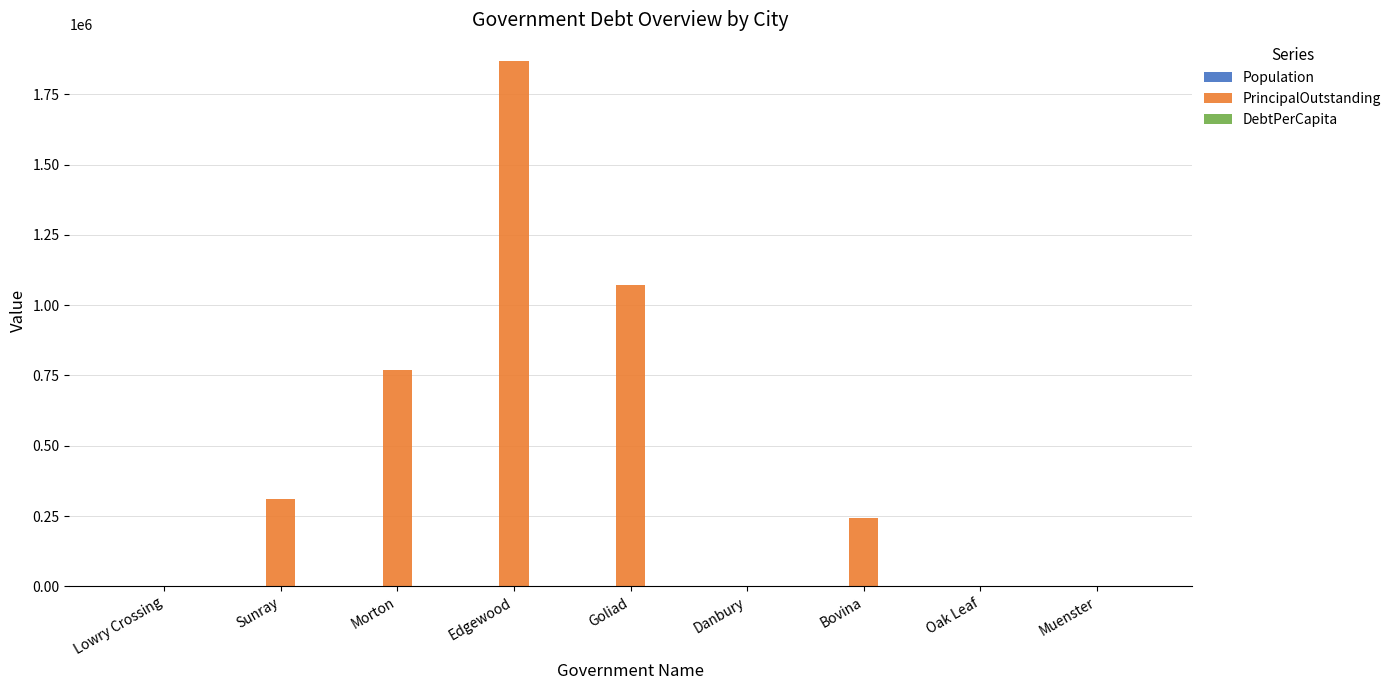

What is the greatest value displayed?

1870000.0